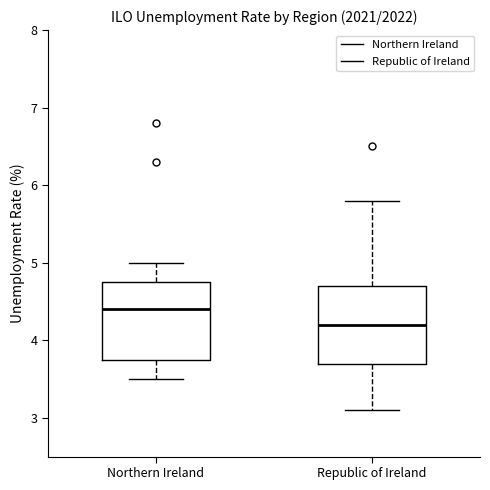

Reading left to right, read every box against the y-axis: the position of its median line, the range the box covers, and the ends of its whiskers. The values are not printed on the chart, so give them approximately, as read against the axis.

Northern Ireland: median 4.4, box 3.8 to 4.8, whiskers 3.5 to 5.0
Republic of Ireland: median 4.2, box 3.7 to 4.7, whiskers 3.1 to 5.8